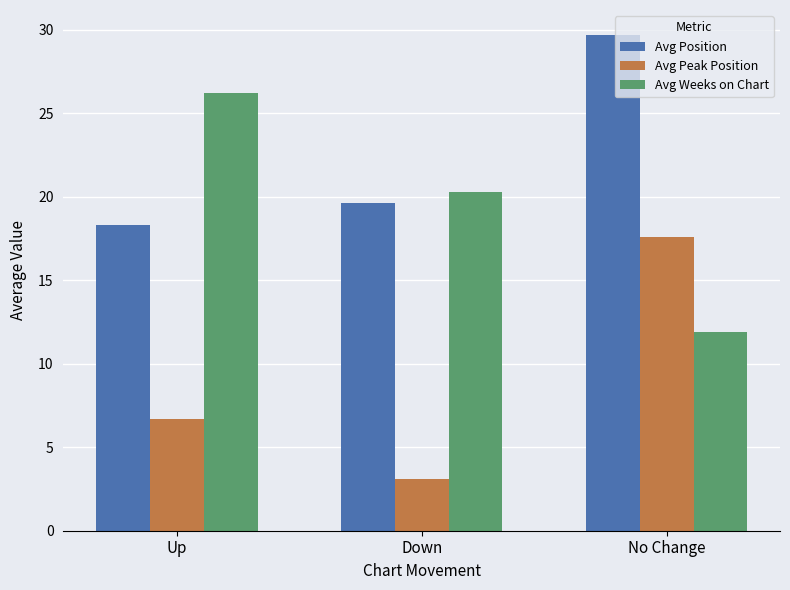

What is the difference between the second highest and minimum values in the Avg Position series?

1.3